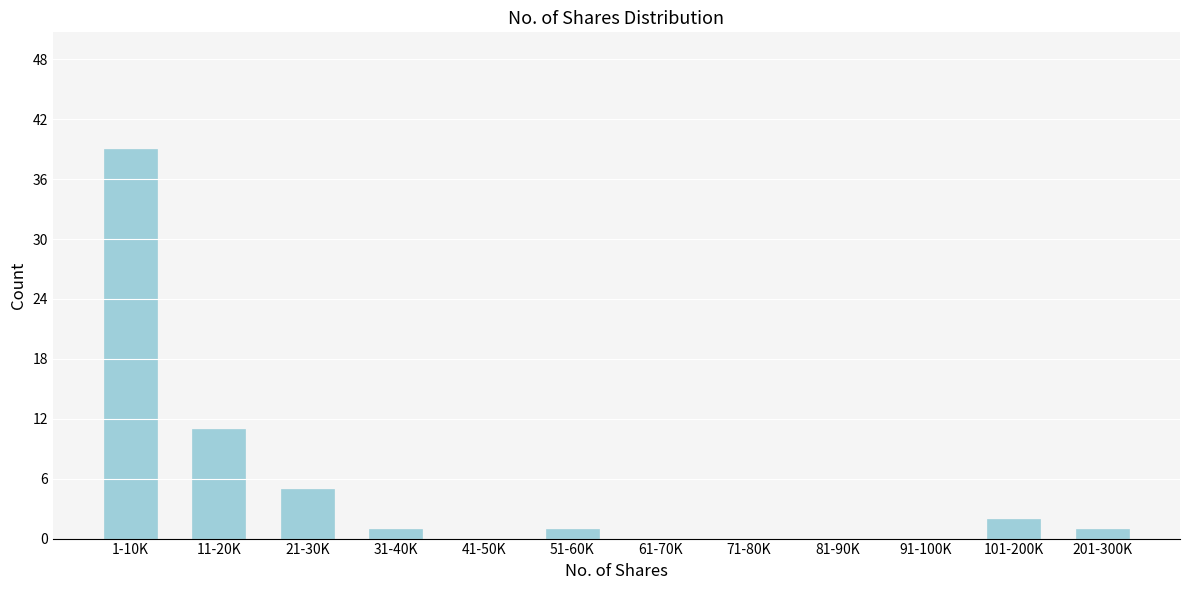

Reading left to right, transcribe all the data shown in this chart.

1-10K=39	11-20K=11	21-30K=5	31-40K=1	41-50K=0	51-60K=1	61-70K=0	71-80K=0	81-90K=0	91-100K=0	101-200K=2	201-300K=1